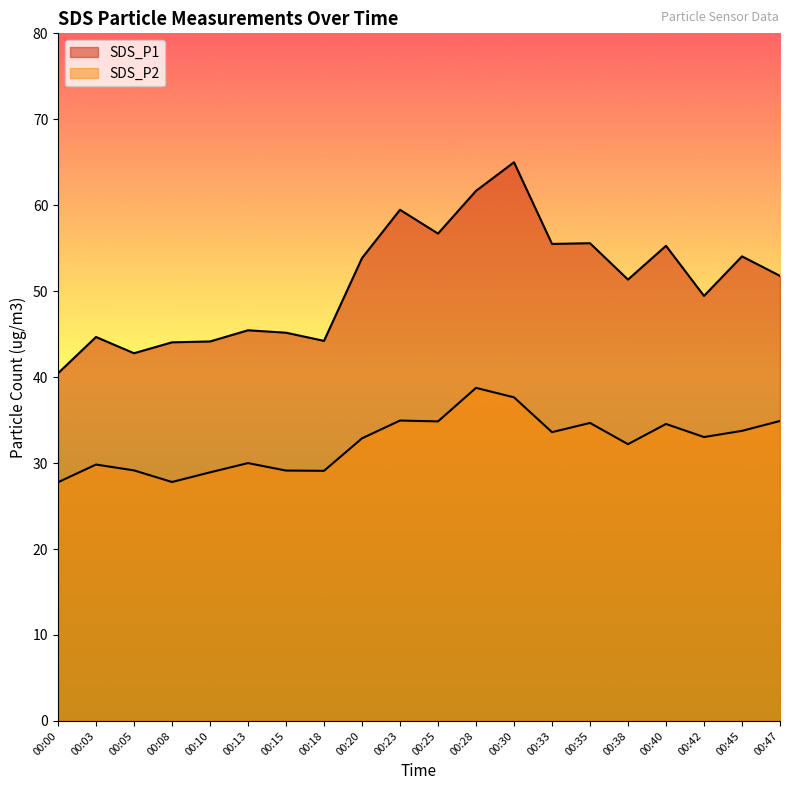

At which category does SDS_P2 reach its first local peak?

00:03